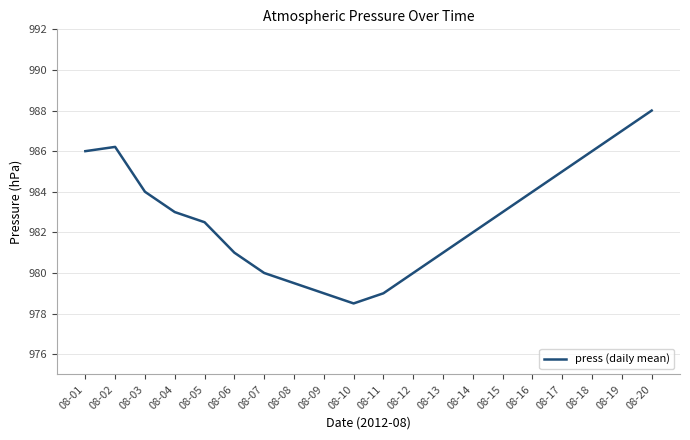

True or false: the data shows 986.2 at 08-02.

True